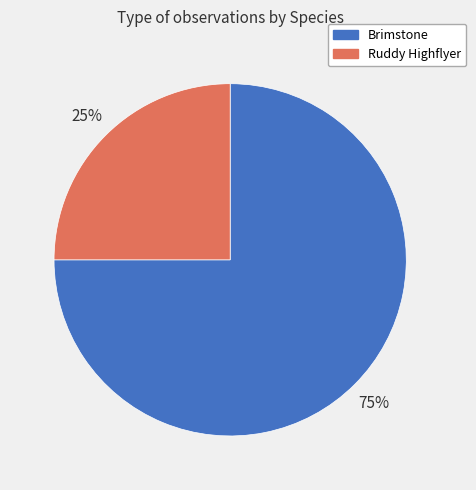

Which slice represents more than half of the pie?

Brimstone